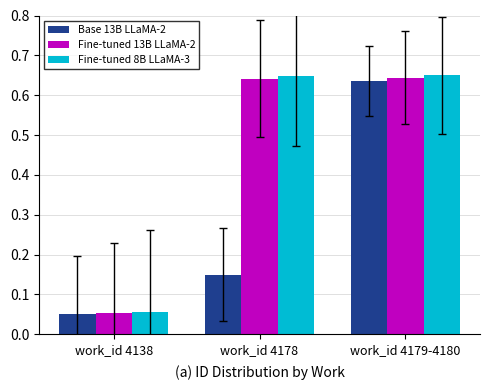

Which category has the lowest value in the Base 13B LLaMA-2 series?

work_id 4138